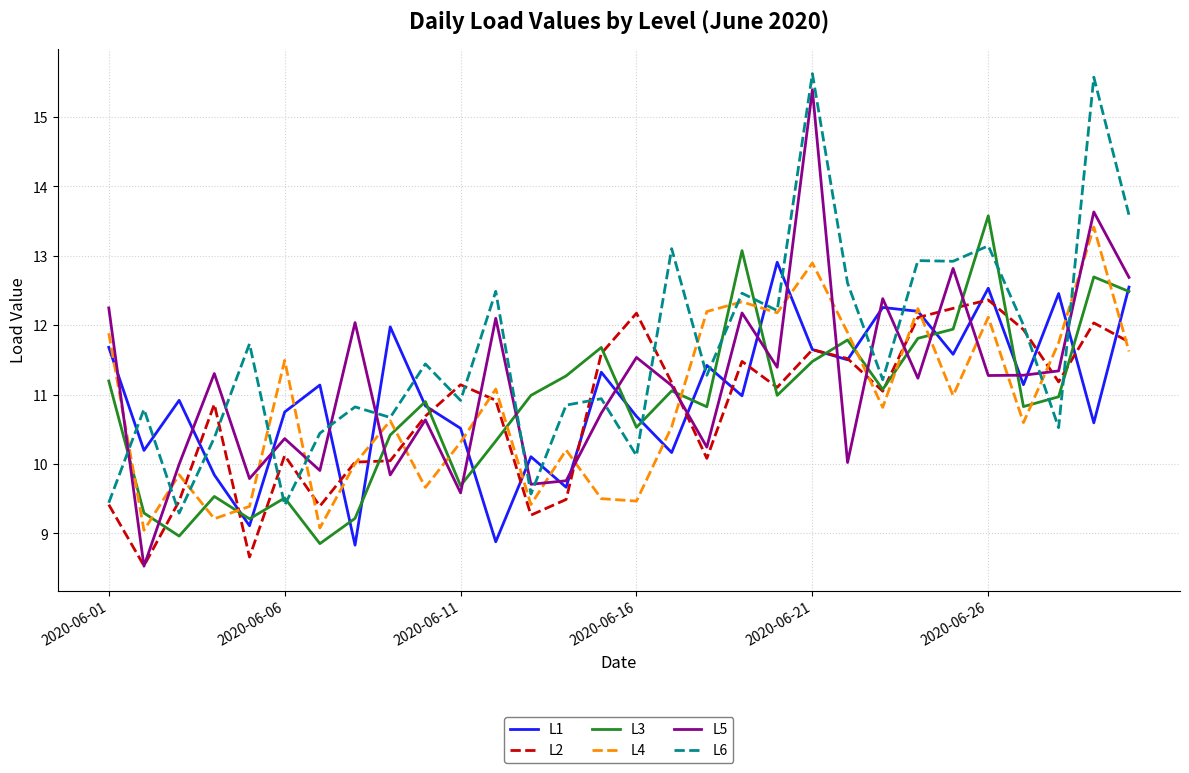

Which series has the largest total across all categories?

L6